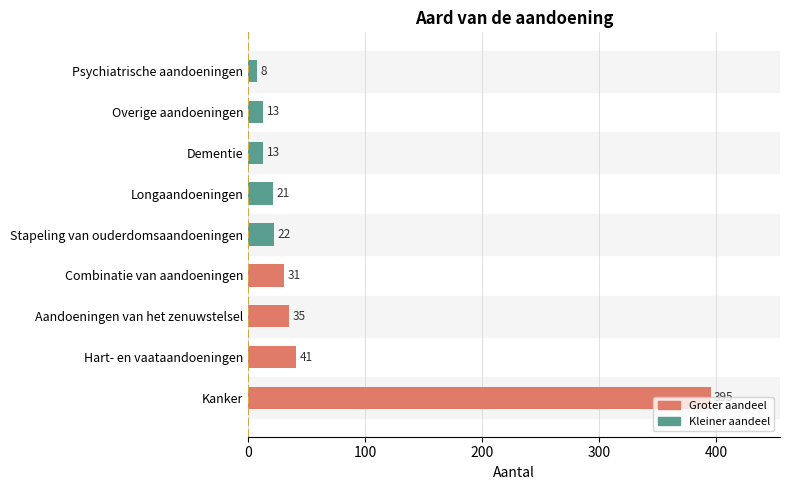

The value at Kanker is 395. True or false?

True